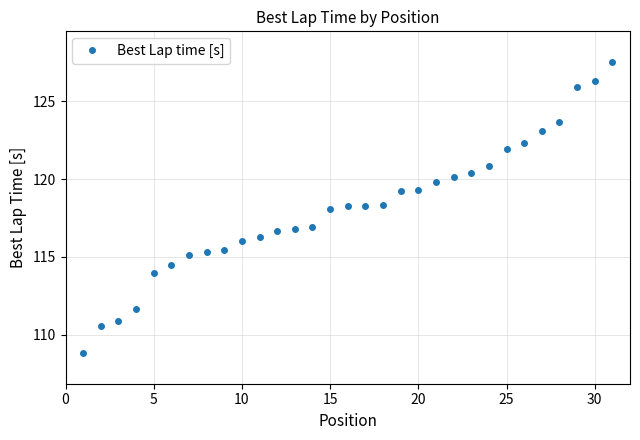

What is the average value?

118.1